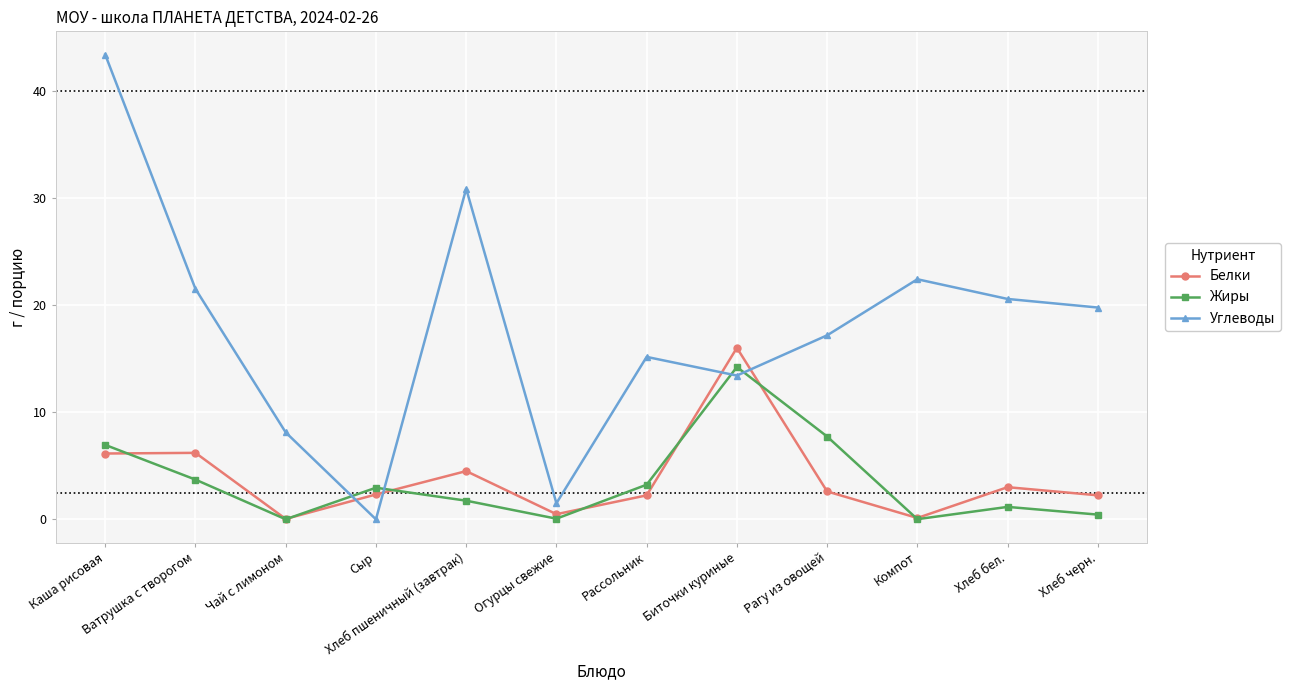

After their last crossing, which series has the higher values: Жиры or Углеводы?

Углеводы